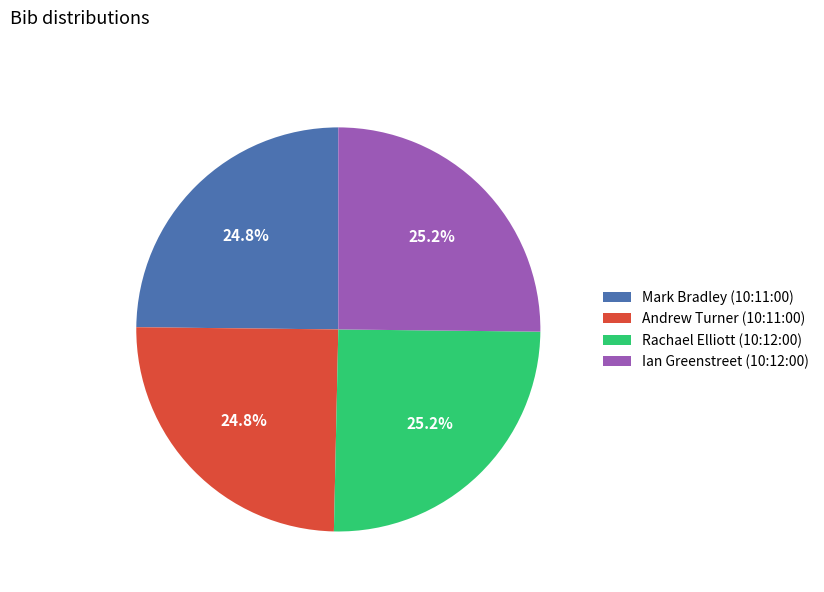

To the nearest percent, what is the combined percentage of Rachael Elliott (10:12:00) and Ian Greenstreet (10:12:00)?

50%